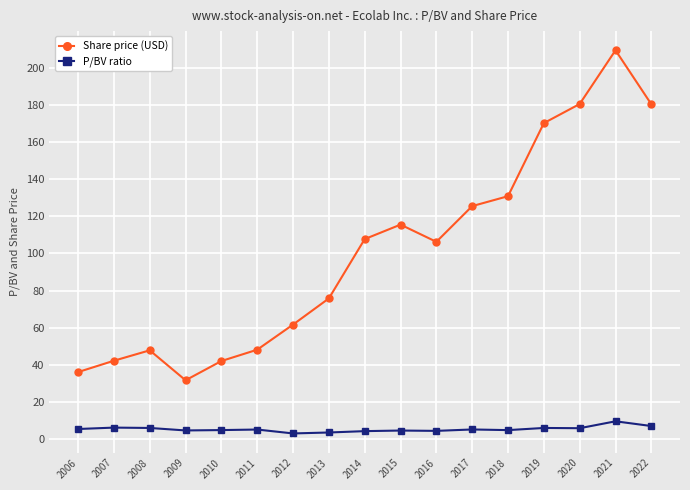

Count the number of categories in the chart.

17